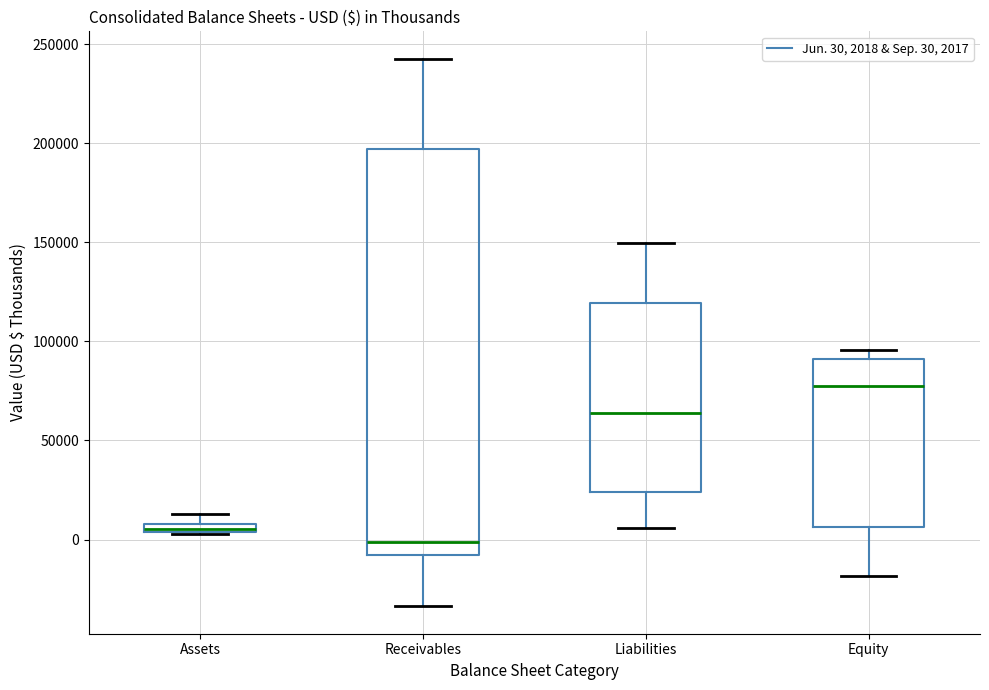

Where is the lower edge of the box for Receivables on the y-axis? The values are not printed on the chart, so give them approximately, as read against the axis.

-10000